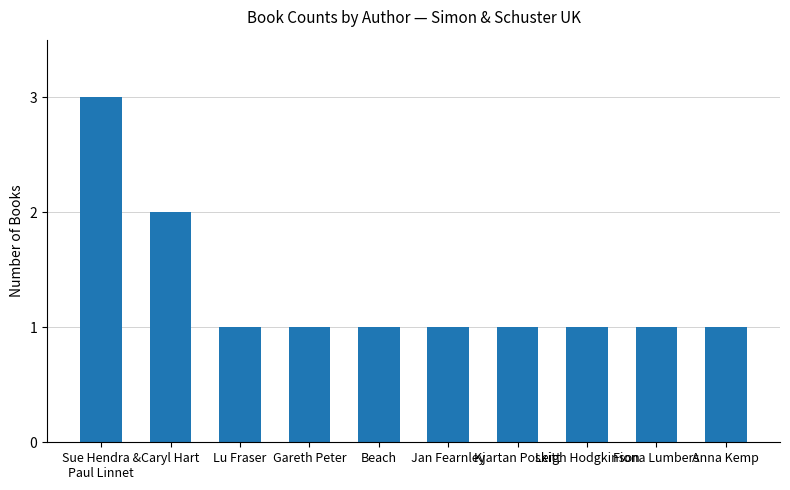

What is the value of the 6th bar from the left?

1